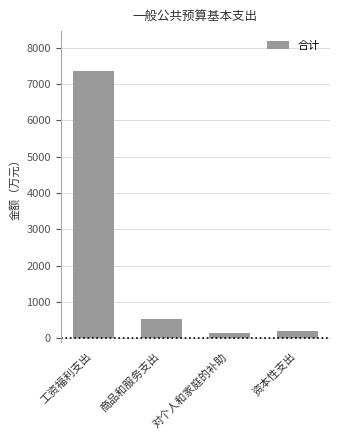

What is the average value?

2054.1